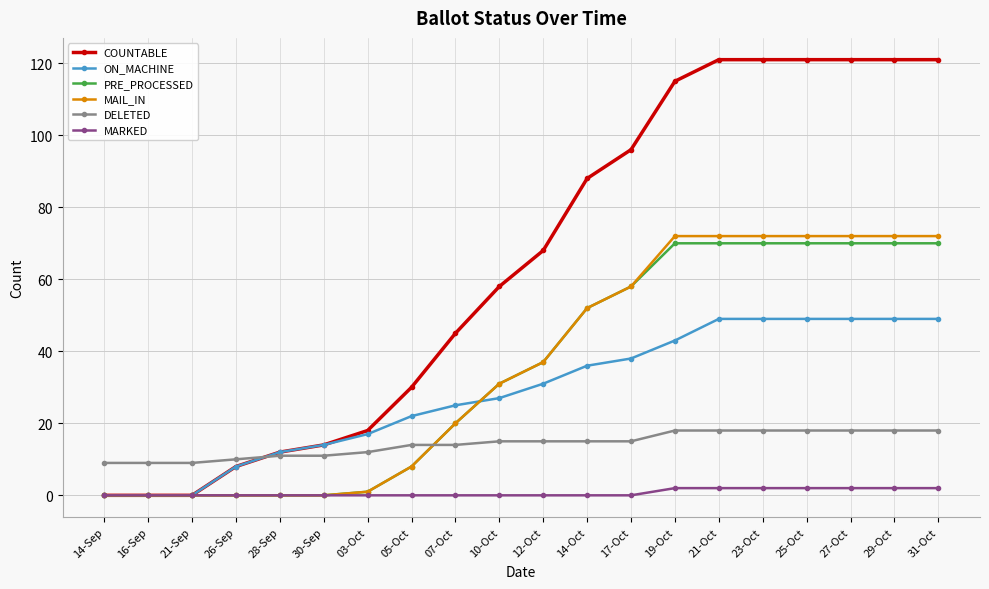

Reading left to right, what are all the values shown in this chart?

COUNTABLE: 14-Sep=0	16-Sep=0	21-Sep=0	26-Sep=8	28-Sep=12	30-Sep=14	03-Oct=18	05-Oct=30	07-Oct=45	10-Oct=58	12-Oct=68	14-Oct=88	17-Oct=96	19-Oct=115	21-Oct=121	23-Oct=121	25-Oct=121	27-Oct=121	29-Oct=121	31-Oct=121
ON_MACHINE: 14-Sep=0	16-Sep=0	21-Sep=0	26-Sep=8	28-Sep=12	30-Sep=14	03-Oct=17	05-Oct=22	07-Oct=25	10-Oct=27	12-Oct=31	14-Oct=36	17-Oct=38	19-Oct=43	21-Oct=49	23-Oct=49	25-Oct=49	27-Oct=49	29-Oct=49	31-Oct=49
PRE_PROCESSED: 14-Sep=0	16-Sep=0	21-Sep=0	26-Sep=0	28-Sep=0	30-Sep=0	03-Oct=1	05-Oct=8	07-Oct=20	10-Oct=31	12-Oct=37	14-Oct=52	17-Oct=58	19-Oct=70	21-Oct=70	23-Oct=70	25-Oct=70	27-Oct=70	29-Oct=70	31-Oct=70
MAIL_IN: 14-Sep=0	16-Sep=0	21-Sep=0	26-Sep=0	28-Sep=0	30-Sep=0	03-Oct=1	05-Oct=8	07-Oct=20	10-Oct=31	12-Oct=37	14-Oct=52	17-Oct=58	19-Oct=72	21-Oct=72	23-Oct=72	25-Oct=72	27-Oct=72	29-Oct=72	31-Oct=72
DELETED: 14-Sep=9	16-Sep=9	21-Sep=9	26-Sep=10	28-Sep=11	30-Sep=11	03-Oct=12	05-Oct=14	07-Oct=14	10-Oct=15	12-Oct=15	14-Oct=15	17-Oct=15	19-Oct=18	21-Oct=18	23-Oct=18	25-Oct=18	27-Oct=18	29-Oct=18	31-Oct=18
MARKED: 14-Sep=0	16-Sep=0	21-Sep=0	26-Sep=0	28-Sep=0	30-Sep=0	03-Oct=0	05-Oct=0	07-Oct=0	10-Oct=0	12-Oct=0	14-Oct=0	17-Oct=0	19-Oct=2	21-Oct=2	23-Oct=2	25-Oct=2	27-Oct=2	29-Oct=2	31-Oct=2